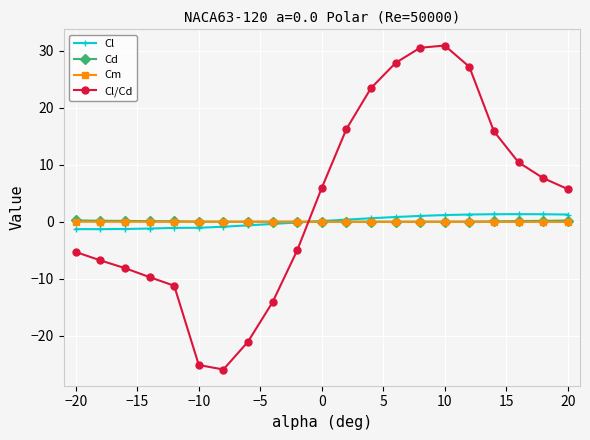

What is the smallest value displayed?

-25.9